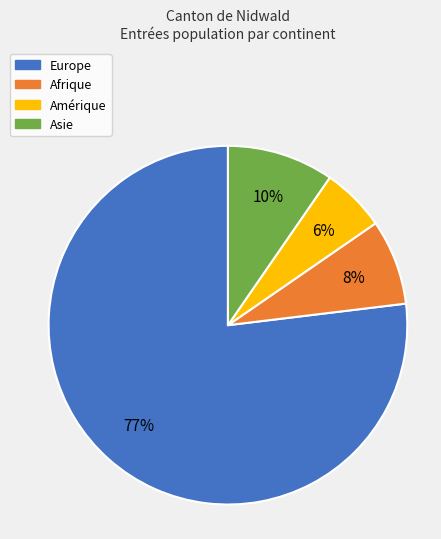

Is the sum of Europe and Amérique greater than half?

Yes